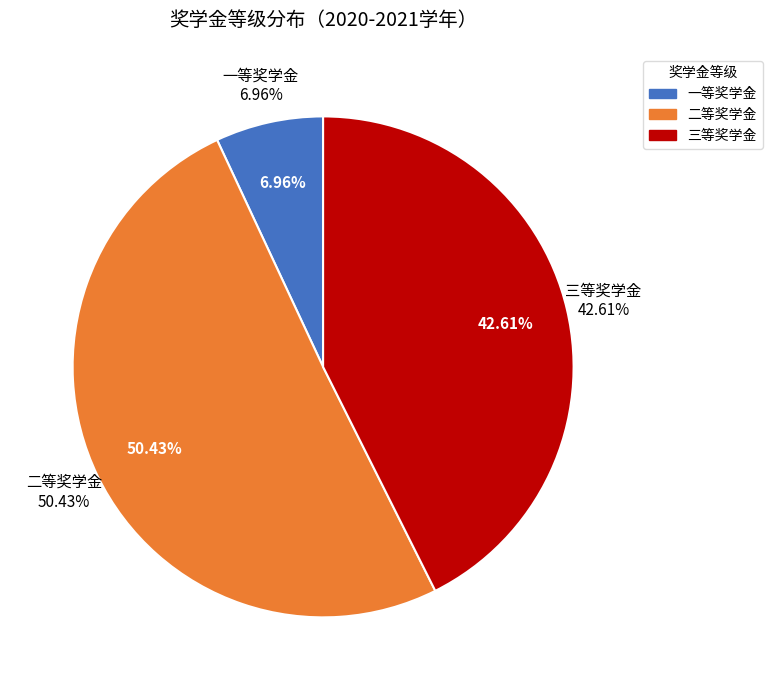

What is the smallest slice in the pie chart?

一等奖学金